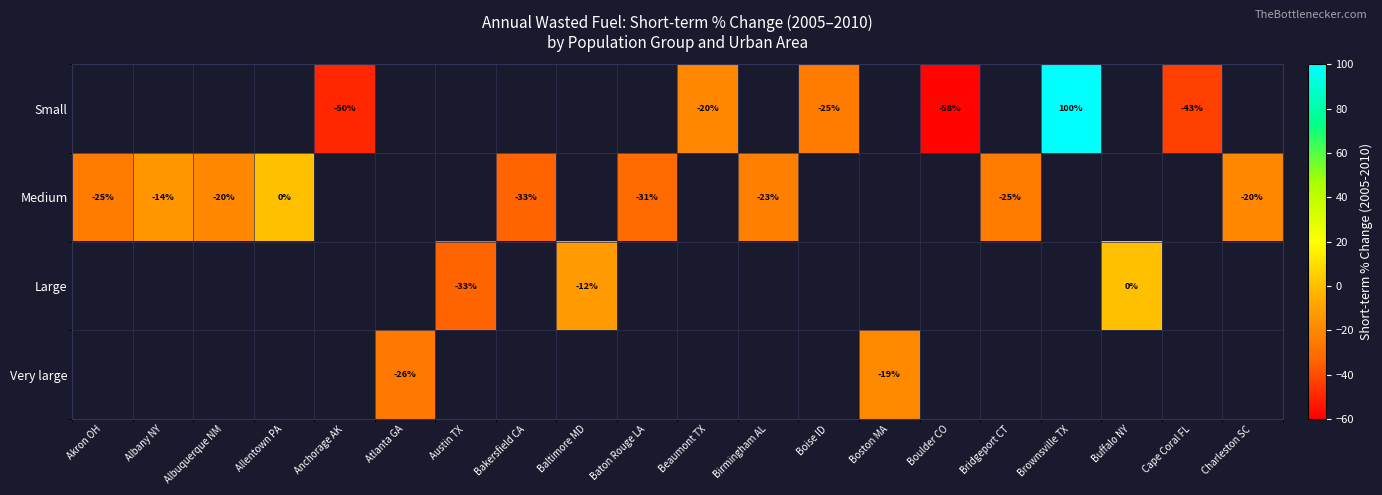

The value of Medium at Akron OH is -25. True or false?

True